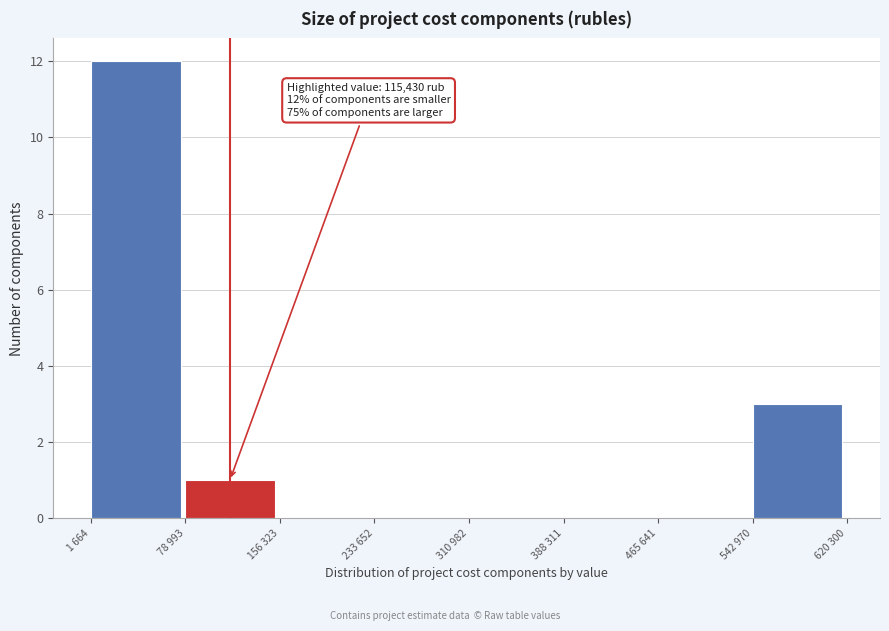

Reading right to left, extract all data points from this chart.

542 970=3	465 641=0	388 311=0	310 982=0	233 652=0	156 323=0	78 993=1	1 664=12